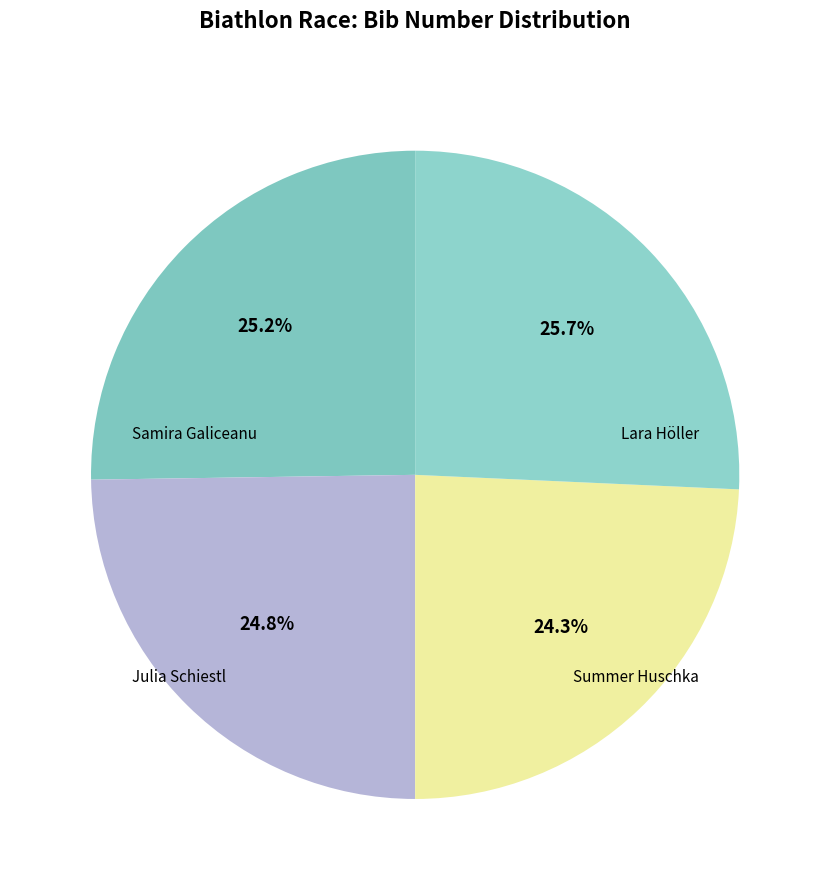

Count the number of slices in the pie.

4